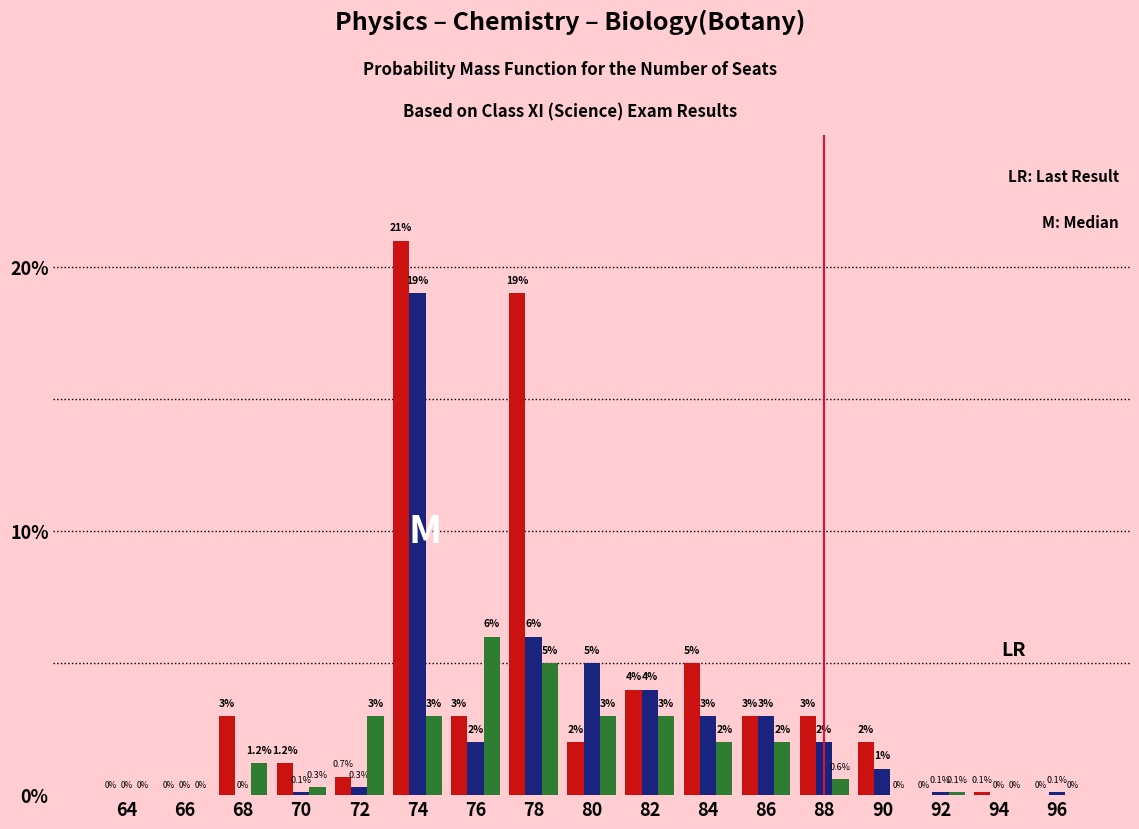

What is the total value across all series at 74?

43.0